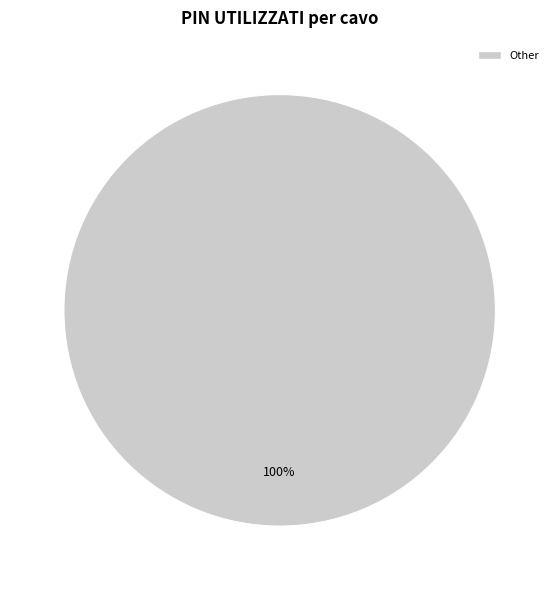

Does any single category account for the majority?

Yes